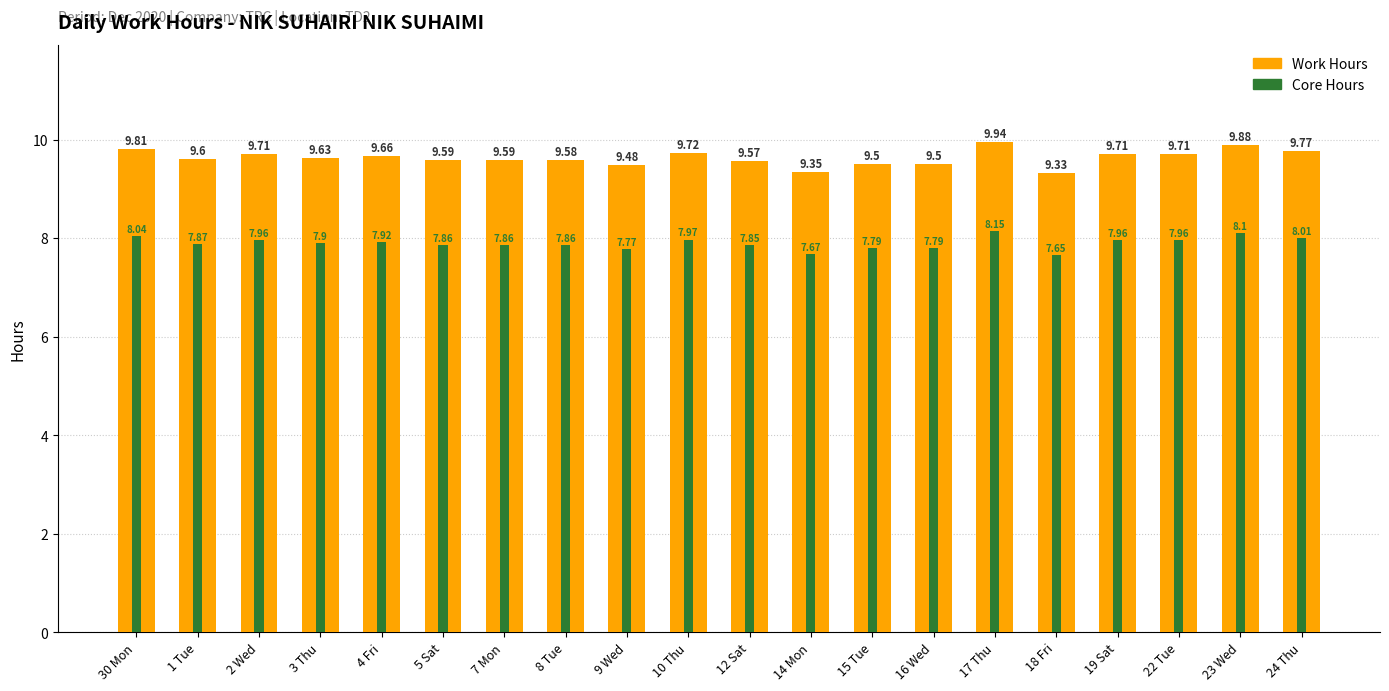

Reading left to right, extract all data points from this chart.

Work Hours: 30 Mon=9.8	1 Tue=9.6	2 Wed=9.7	3 Thu=9.6	4 Fri=9.7	5 Sat=9.6	7 Mon=9.6	8 Tue=9.6	9 Wed=9.5	10 Thu=9.7	12 Sat=9.6	14 Mon=9.3	15 Tue=9.5	16 Wed=9.5	17 Thu=9.9	18 Fri=9.3	19 Sat=9.7	22 Tue=9.7	23 Wed=9.9	24 Thu=9.8
Core Hours: 30 Mon=8.0	1 Tue=7.9	2 Wed=8.0	3 Thu=7.9	4 Fri=7.9	5 Sat=7.9	7 Mon=7.9	8 Tue=7.9	9 Wed=7.8	10 Thu=8.0	12 Sat=7.8	14 Mon=7.7	15 Tue=7.8	16 Wed=7.8	17 Thu=8.2	18 Fri=7.7	19 Sat=8.0	22 Tue=8.0	23 Wed=8.1	24 Thu=8.0